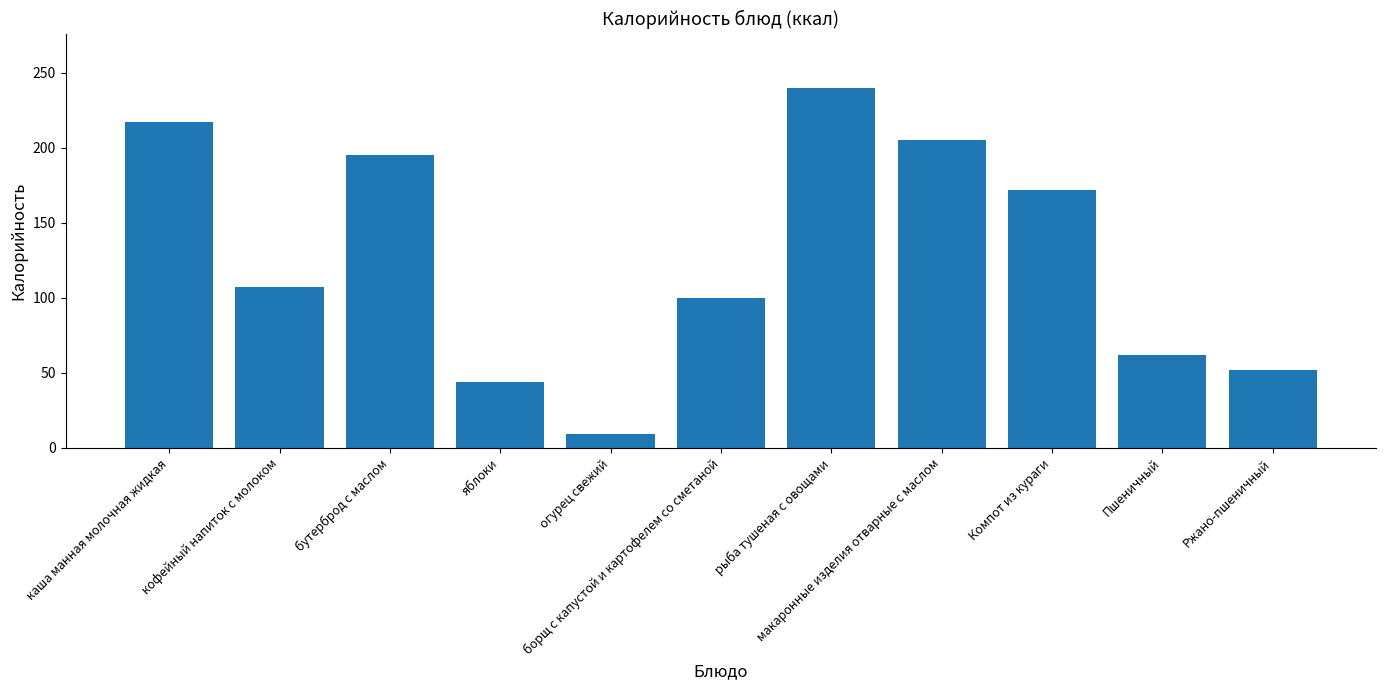

What is the difference between the values at Компот из кураги and Пшеничный?

110